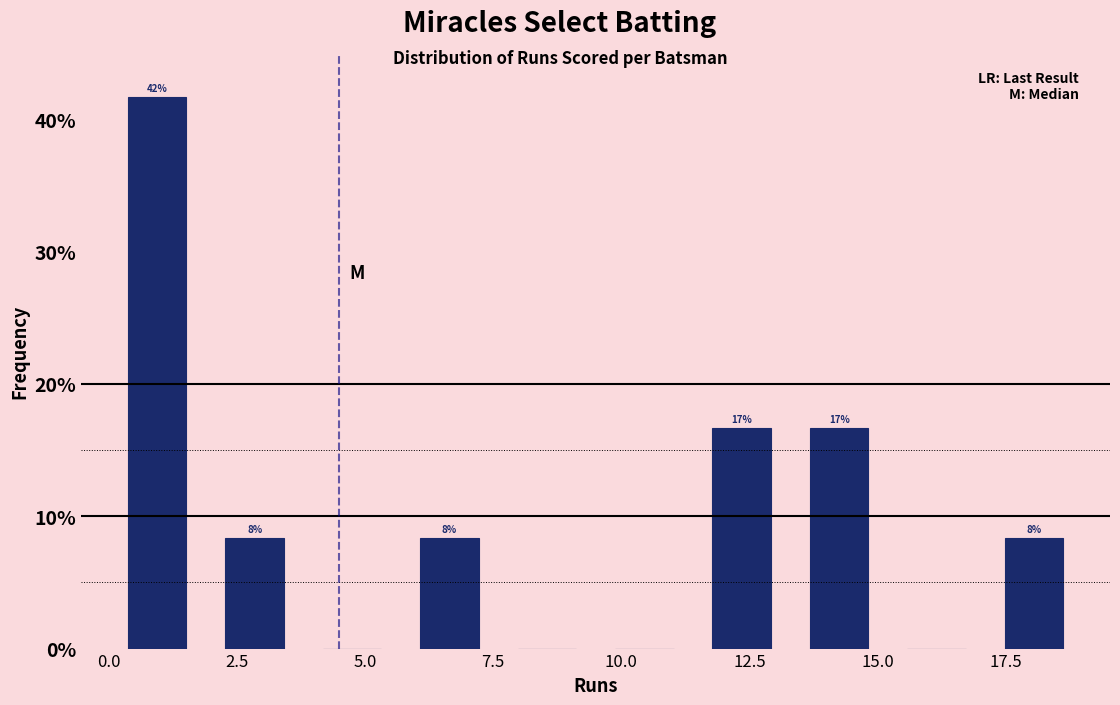

Read against the x-axis, roughly where is the centre of the tallest bar?

1.0